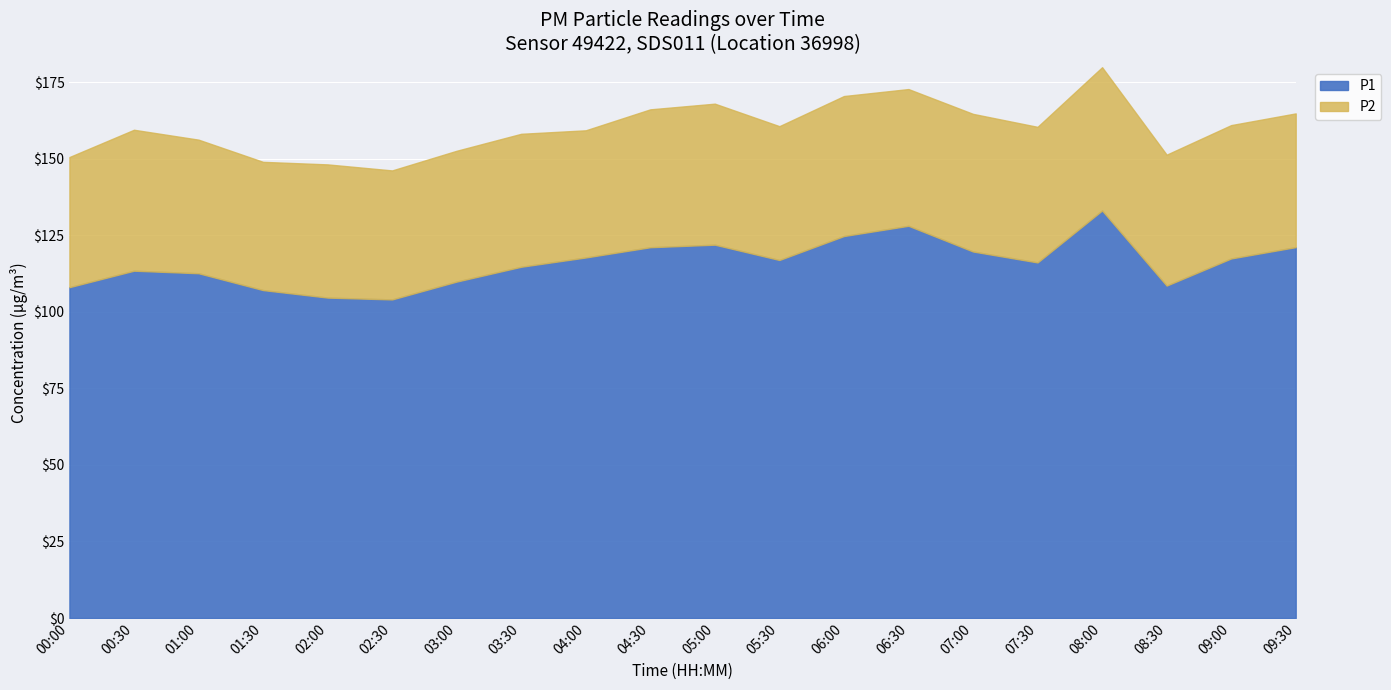

Reading left to right, extract all data points from this chart.

P1: 00:00=108.0	00:30=113.4	01:00=112.6	01:30=107.1	02:00=104.7	02:30=104.0	03:00=109.9	03:30=114.7	04:00=117.8	04:30=121.1	05:00=121.9	05:30=116.9	06:00=124.8	06:30=128.1	07:00=119.7	07:30=116.1	08:00=133.1	08:30=108.6	09:00=117.4	09:30=121.1
P2: 00:00=42.5	00:30=46.0	01:00=43.6	01:30=41.9	02:00=43.5	02:30=42.1	03:00=42.7	03:30=43.4	04:00=41.5	04:30=45.0	05:00=46.0	05:30=43.7	06:00=45.7	06:30=44.6	07:00=45.0	07:30=44.3	08:00=46.8	08:30=42.8	09:00=43.5	09:30=43.7